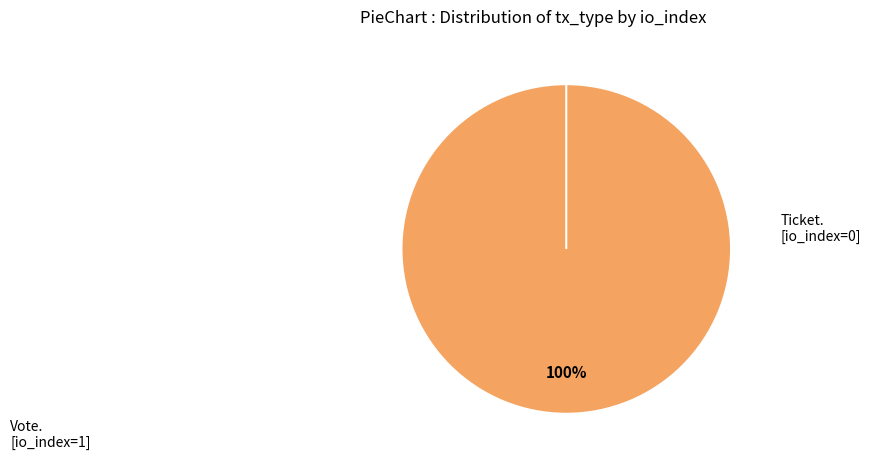

True or false: Ticket accounts for 0% of the total.

True